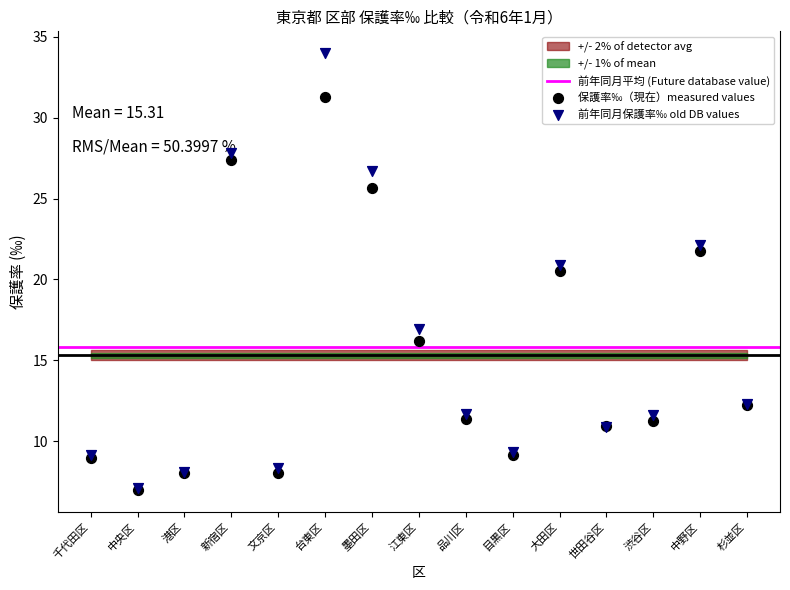

Which series has the largest Y range (max minus min)?

前年同月保護率‰